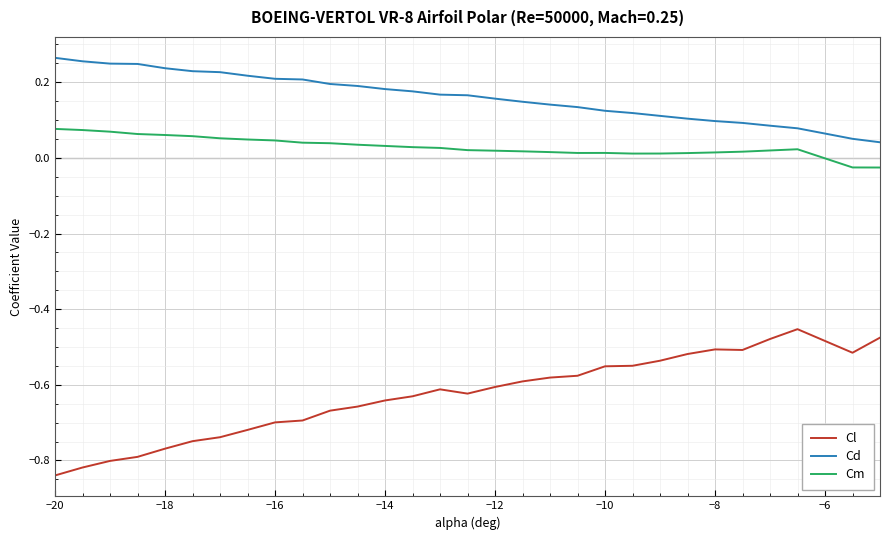

Count the number of categories in the chart.

30